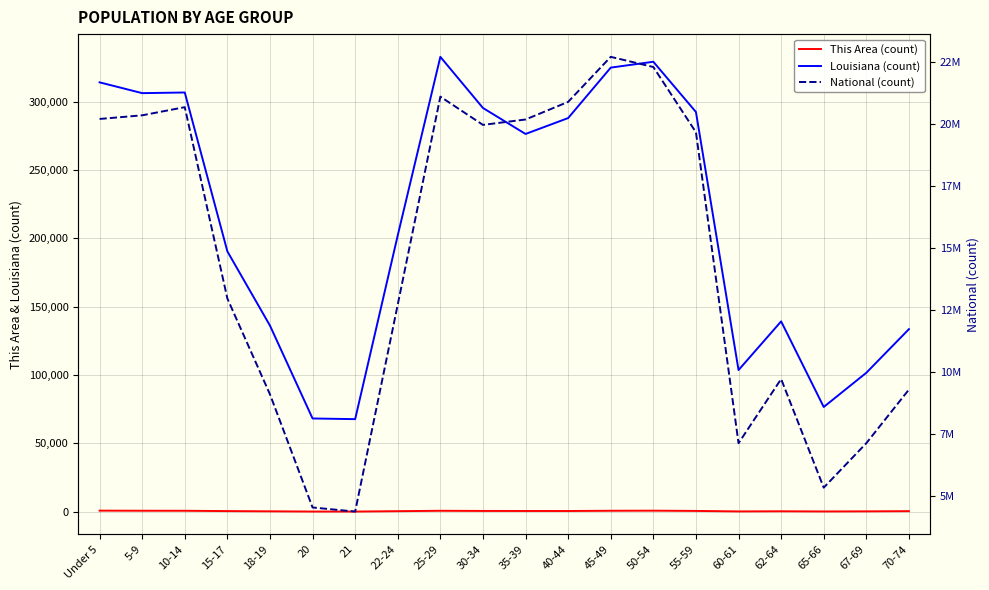

True or false: This Area (count) has a value of 328 at 62-64.

True